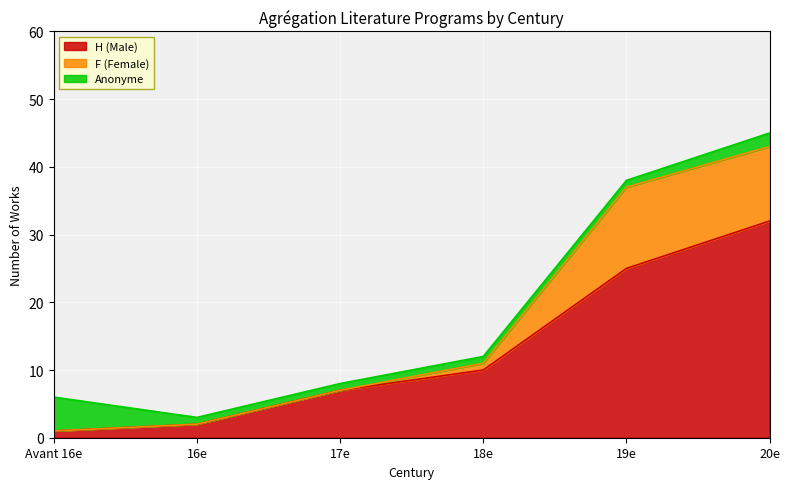

Is the value of Avant 16e at 19e greater than the value of 18e at 16e?

No